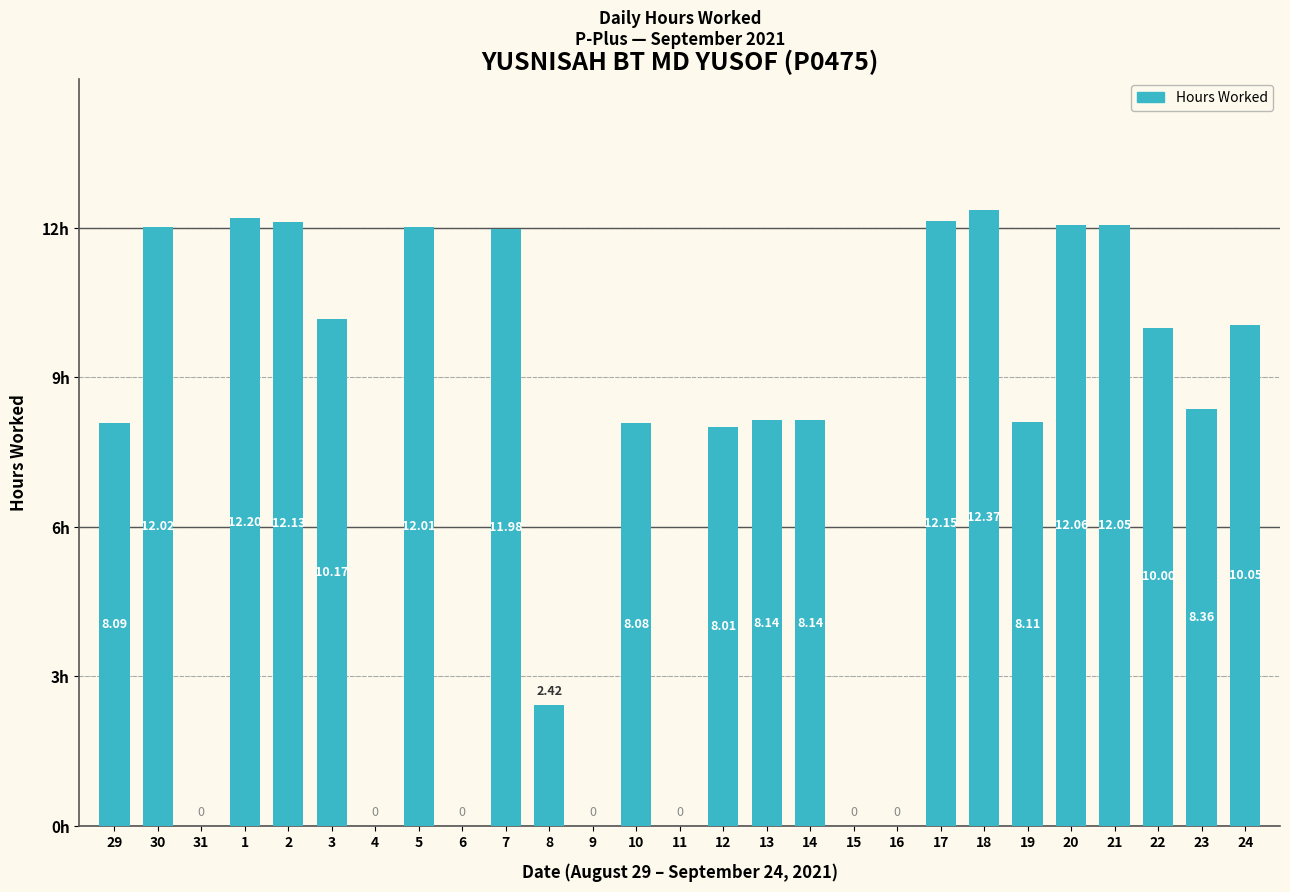

What is the sum of the values at 8 and 19?

10.5